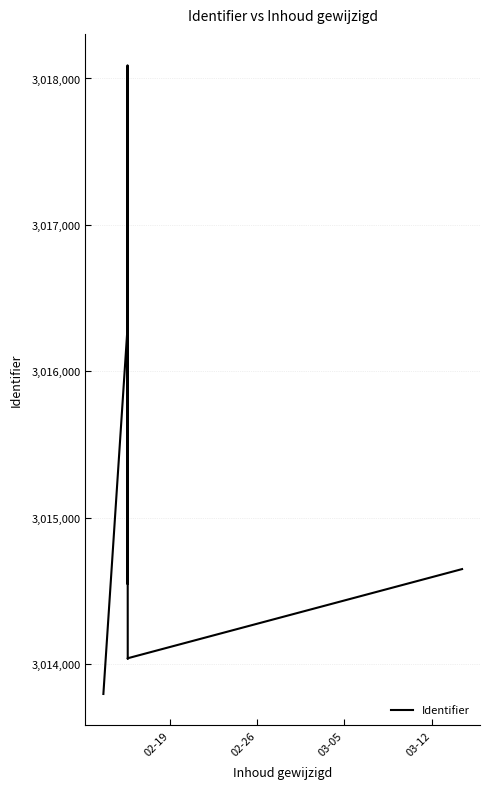

How many lines are shown in the chart?

1